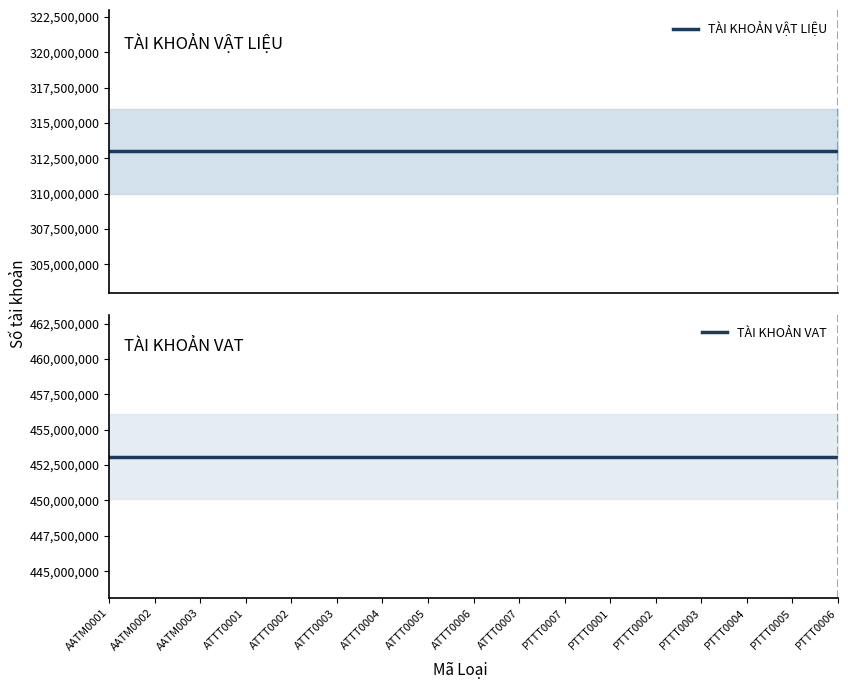

How many lines are shown in the chart?

2